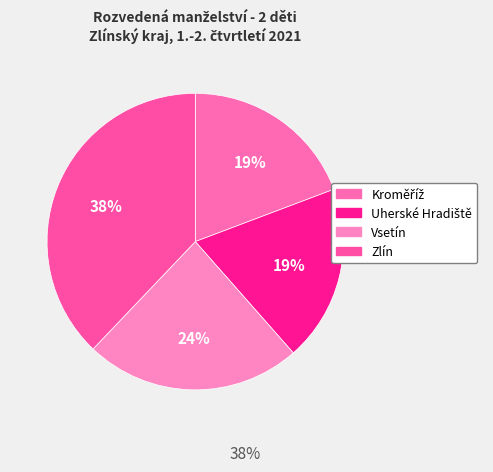

What percentage is NOT represented by Vsetín?

76.4%